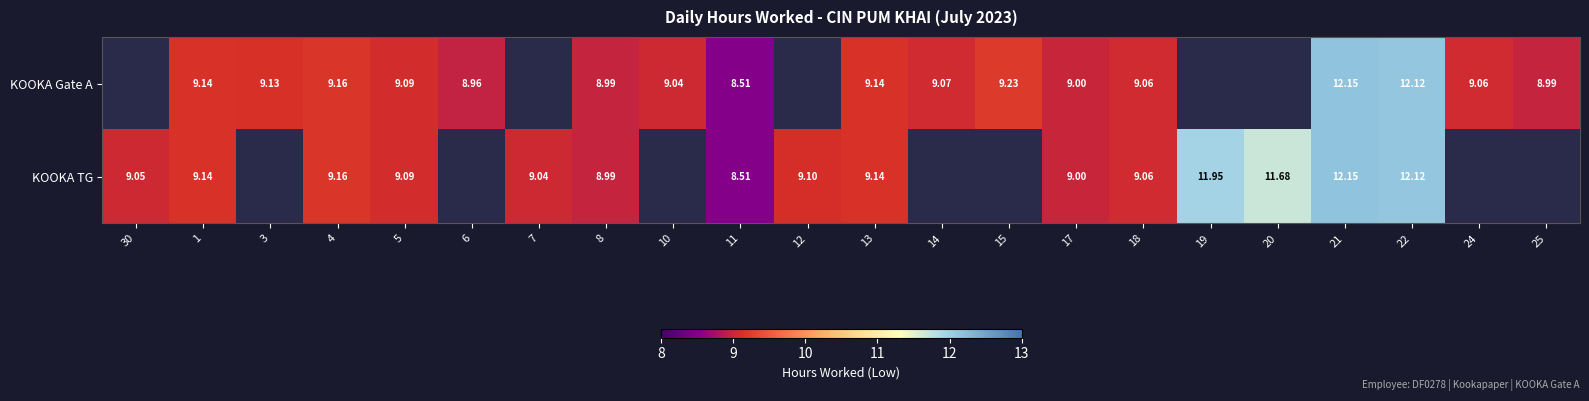

Is the value of KOOKA TG at 20 greater than the value of KOOKA Gate A at 15?

Yes